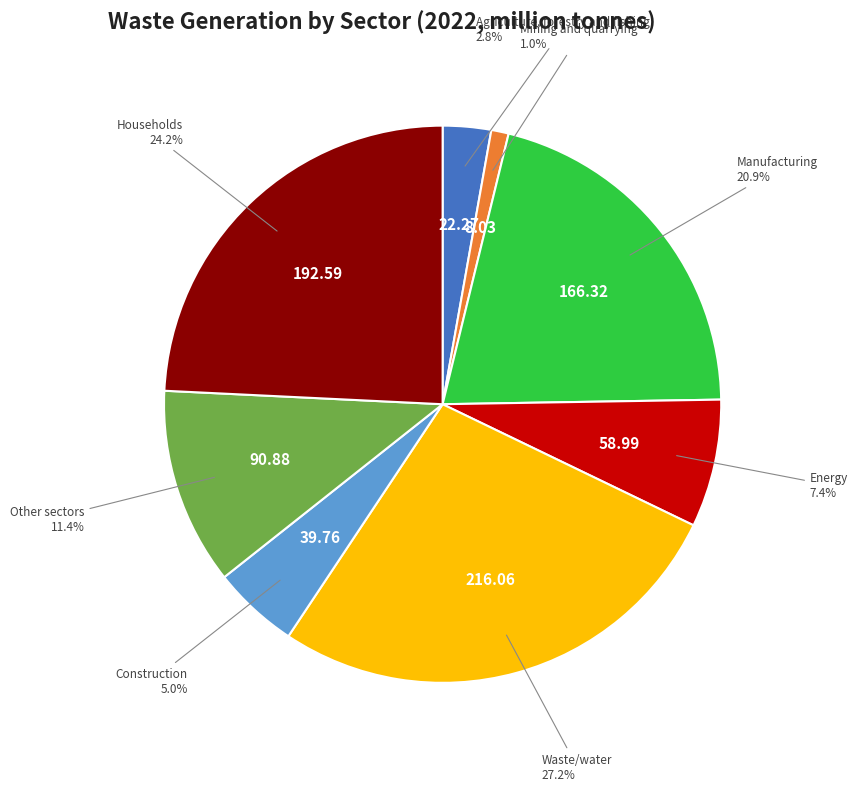

To the nearest percent, what is the combined percentage of Households and Energy?

32%